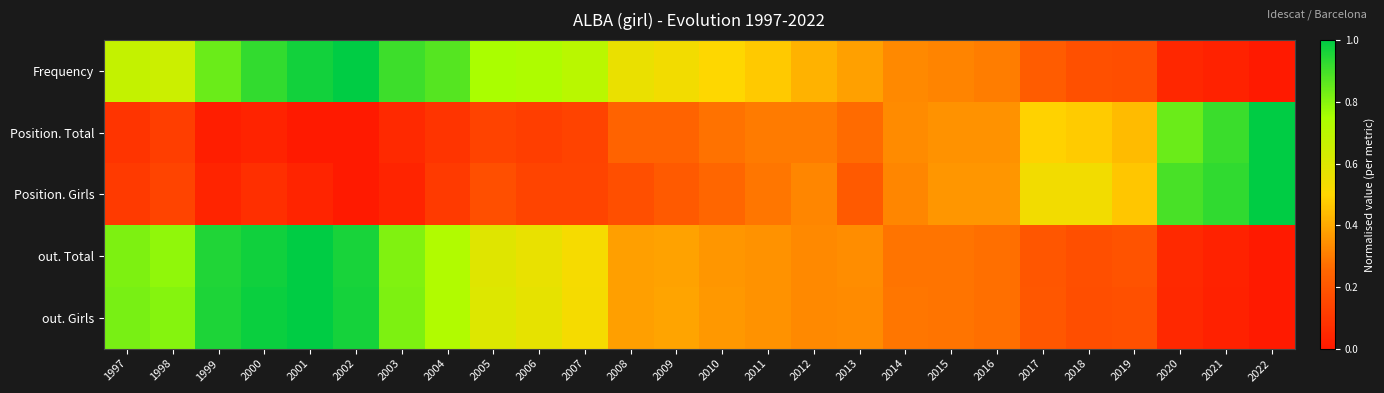

What is the total value across all series at 2009?

1.8